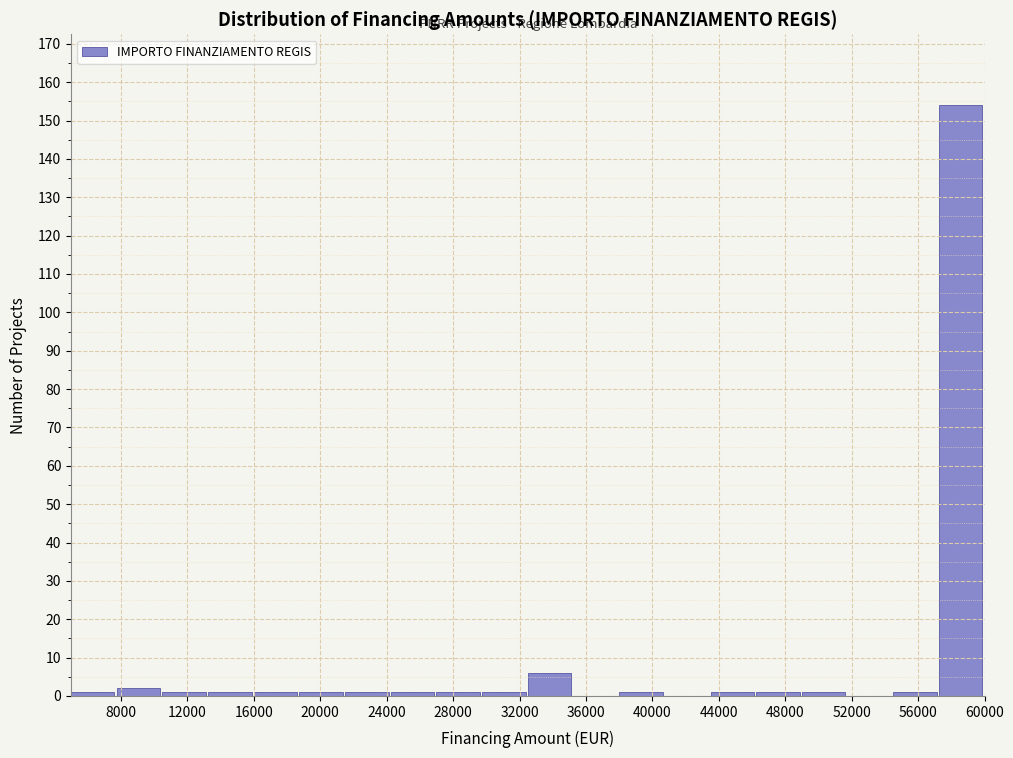

Reading left to right, transcribe this chart: for each bar, give the range it covers on the x-axis and its height. Neither the bar edges nor the heights are printed on the chart, so give them approximately, as read against the axes.

5000 to 7750: 1
7750 to 10500: 2
10500 to 13250: 1
13250 to 16000: 1
16000 to 18750: 1
18750 to 21500: 1
21500 to 24250: 1
24250 to 27000: 1
27000 to 29750: 1
29750 to 32500: 1
32500 to 35250: 6
35250 to 38000: 0
38000 to 40750: 1
40750 to 43500: 0
43500 to 46250: 1
46250 to 49000: 1
49000 to 51750: 1
51750 to 54500: 0
54500 to 57250: 1
57250 to 60000: 154